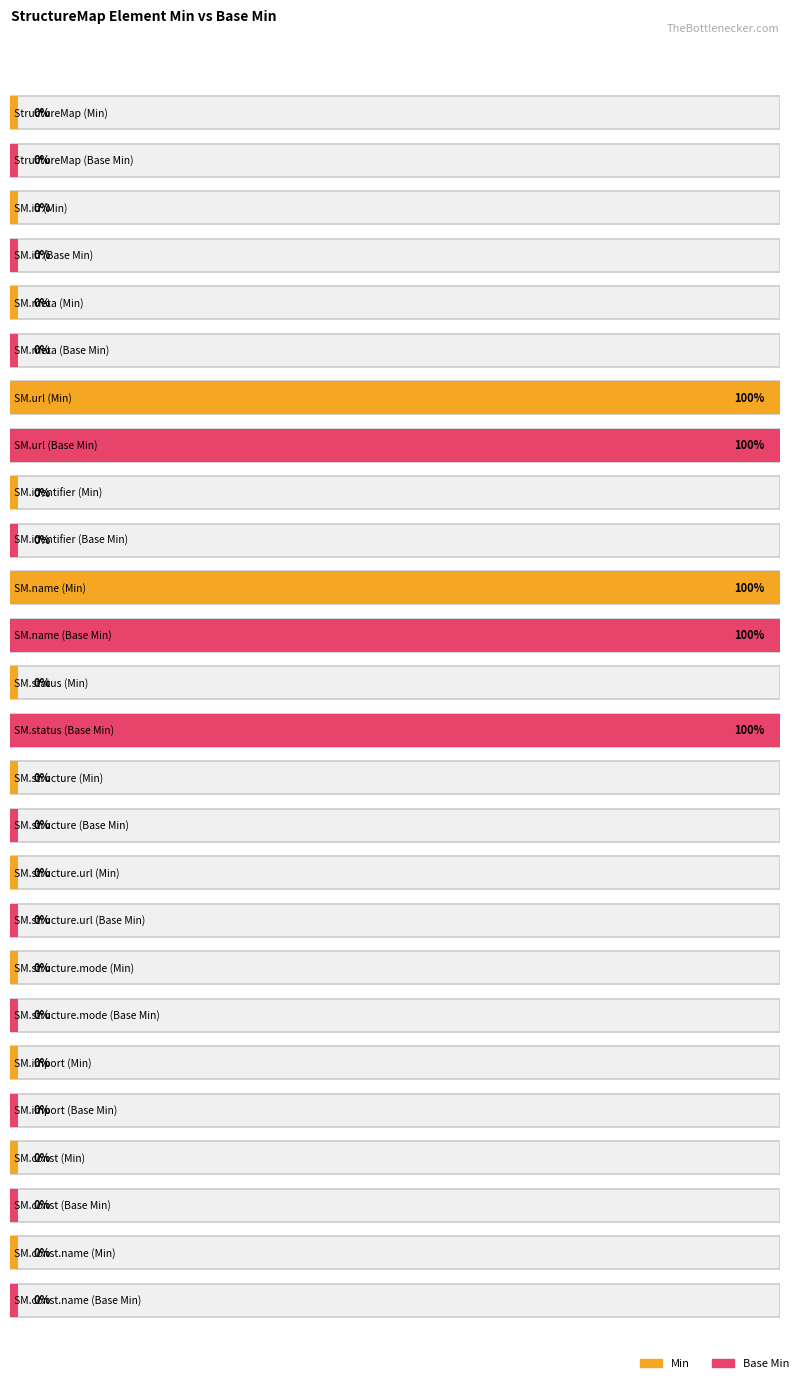

What is the difference between the maximum and second lowest values in the Base Min series?

1